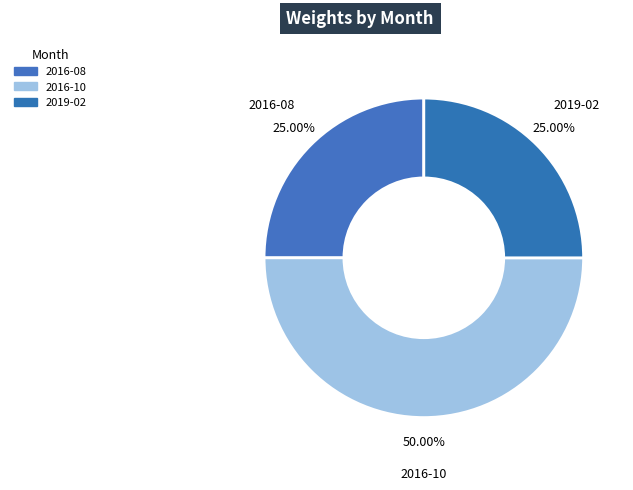

Does 2016-08 represent more than half of the total?

No